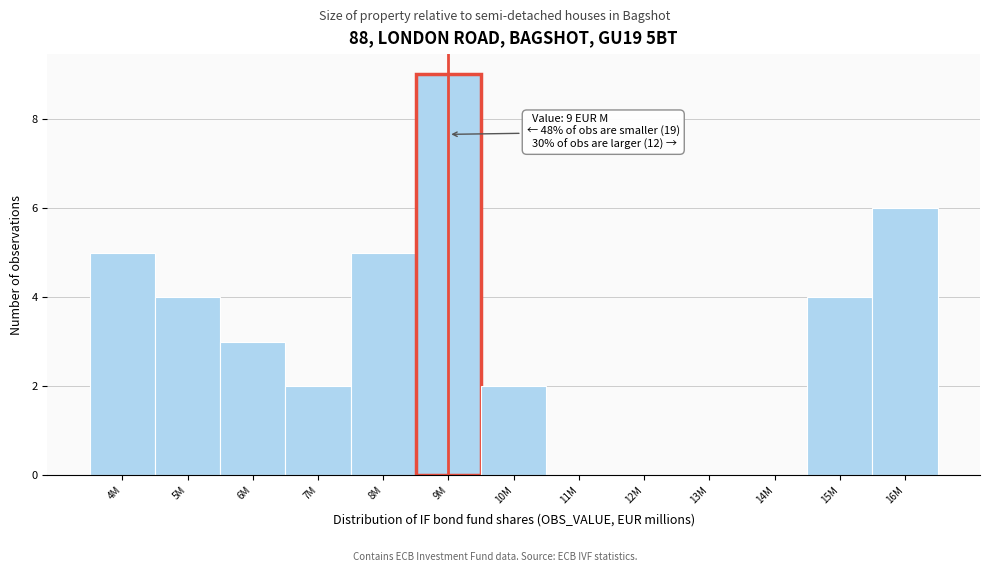

Reading right to left, what are all the values shown in this chart?

16M=6	15M=4	14M=0	13M=0	12M=0	11M=0	10M=2	9M=9	8M=5	7M=2	6M=3	5M=4	4M=5